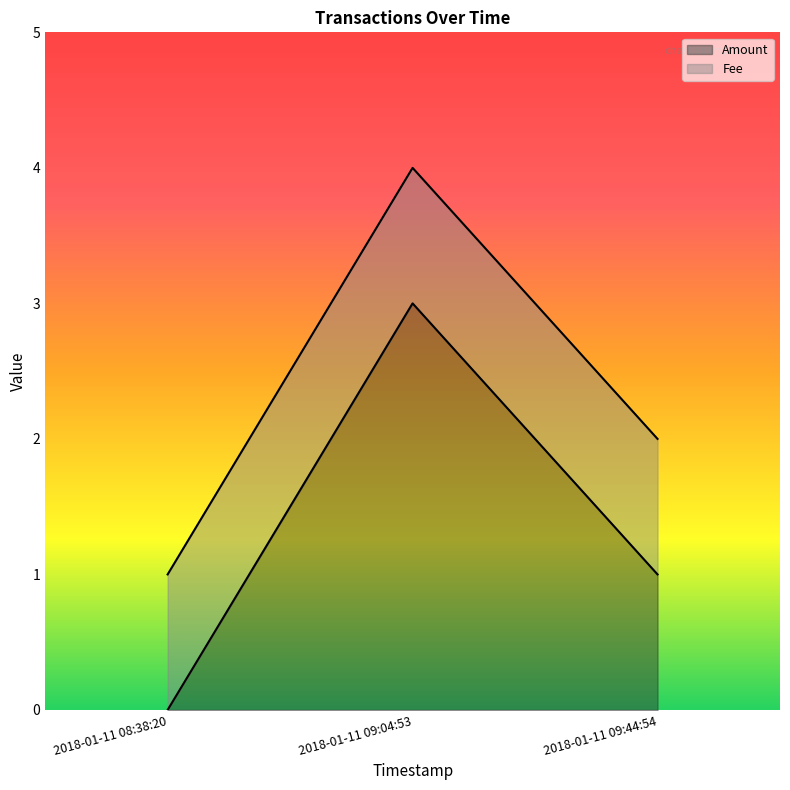

How many values are below 1?

1